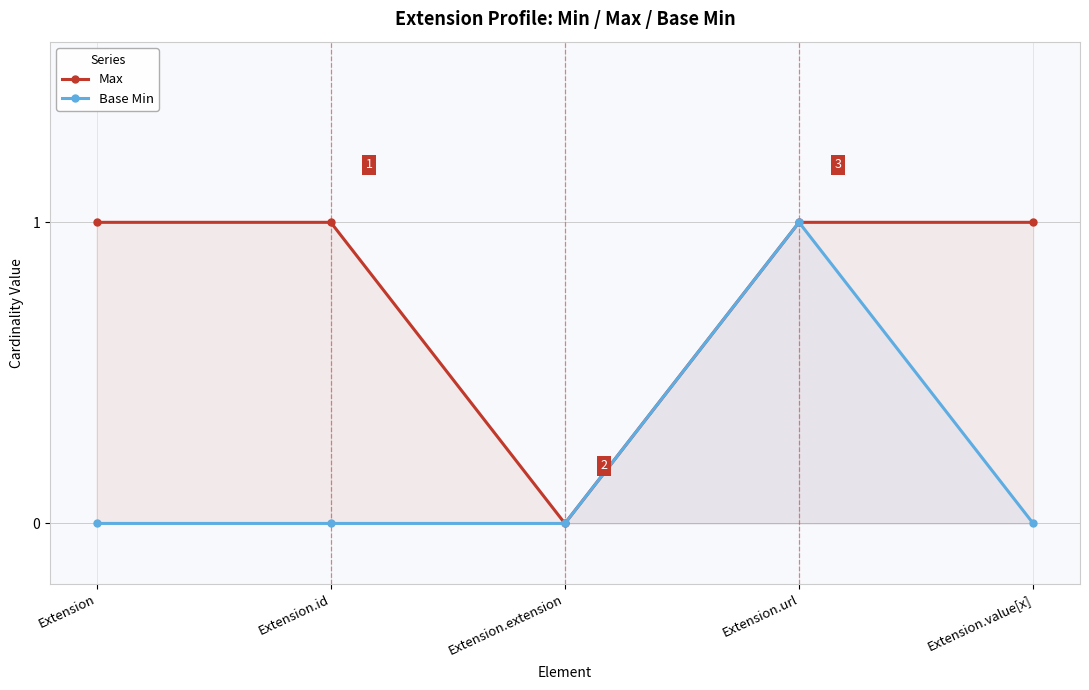

Which series has the largest total across all categories?

Max